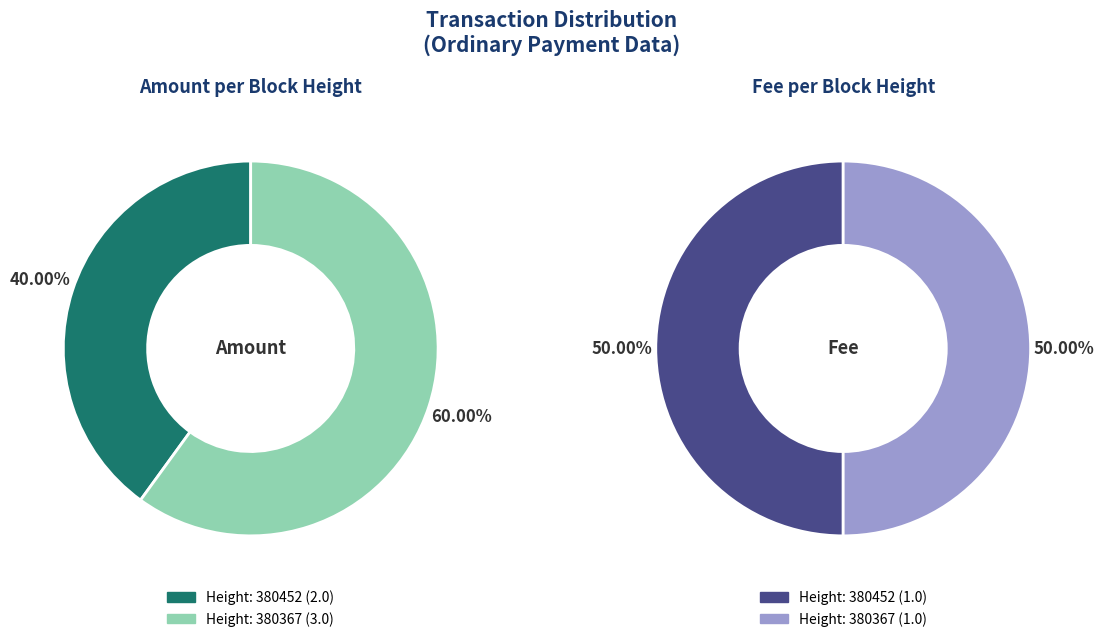

What is the spread (max minus min) of values at 380367?

2